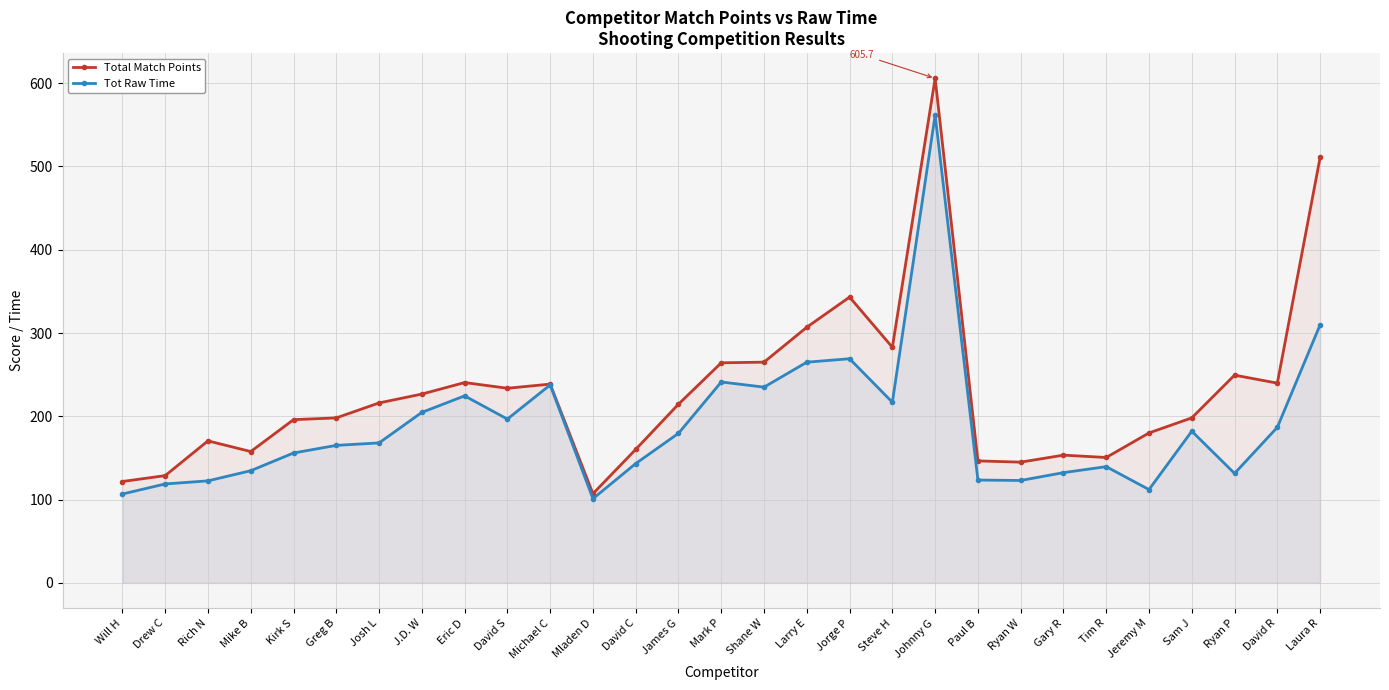

Does the chart display data point markers on the line(s)?

Yes